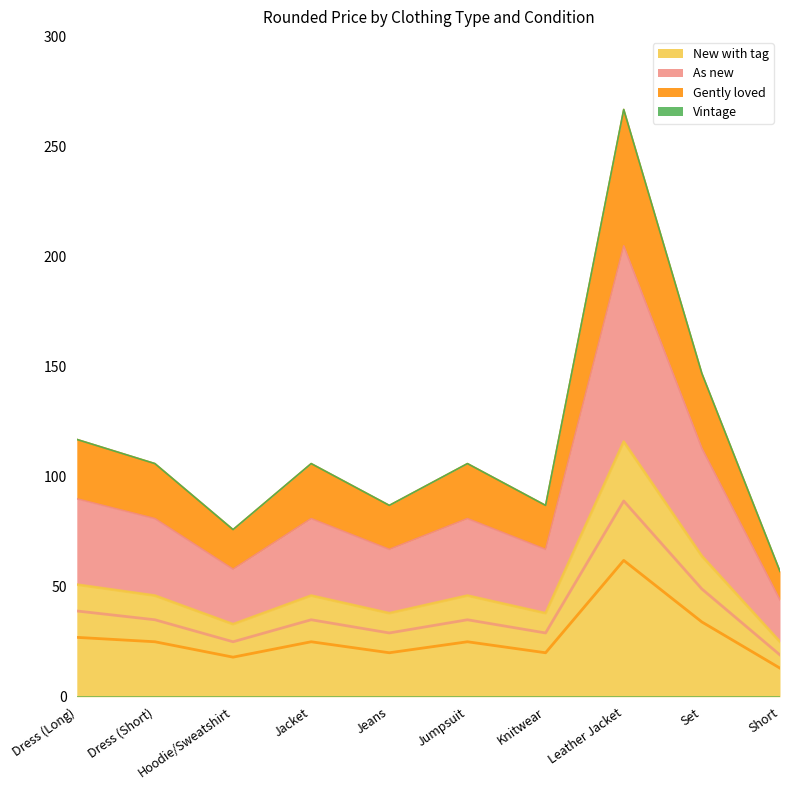

What is the average value of the New with tag series?

50